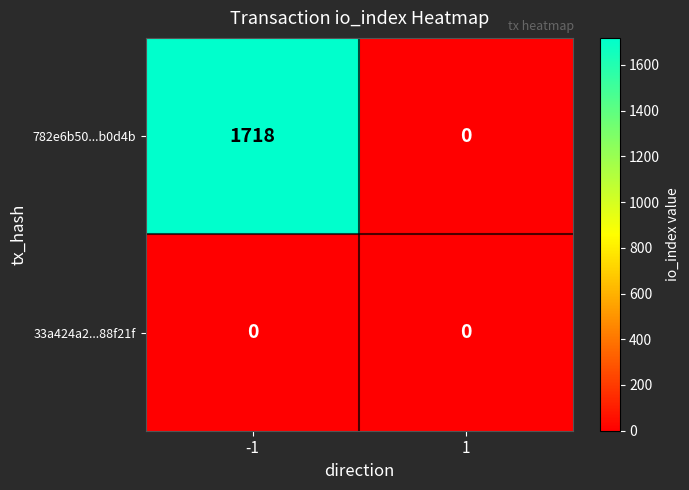

The 33a424a2...88f21f series shows 0 at 1. True or false?

True